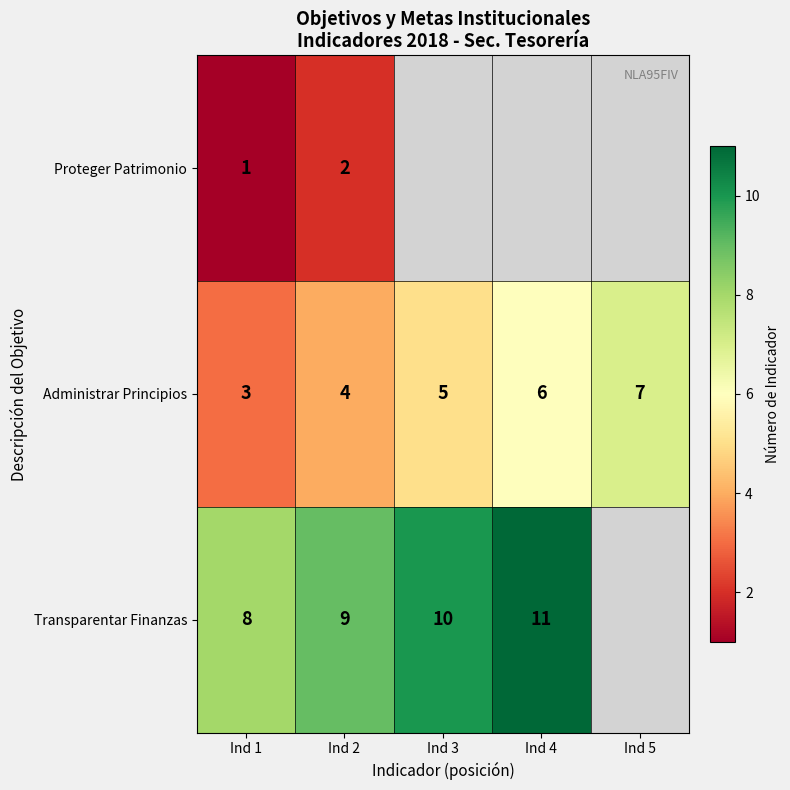

Count the Administrar Principios values in the range 4 to 6.

3